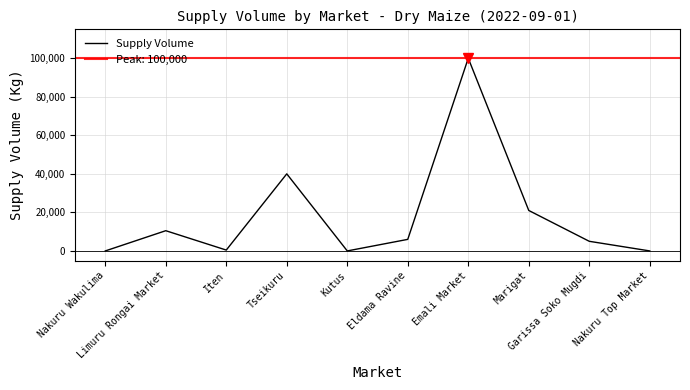

The value at Nakuru Wakulima is 0. True or false?

True